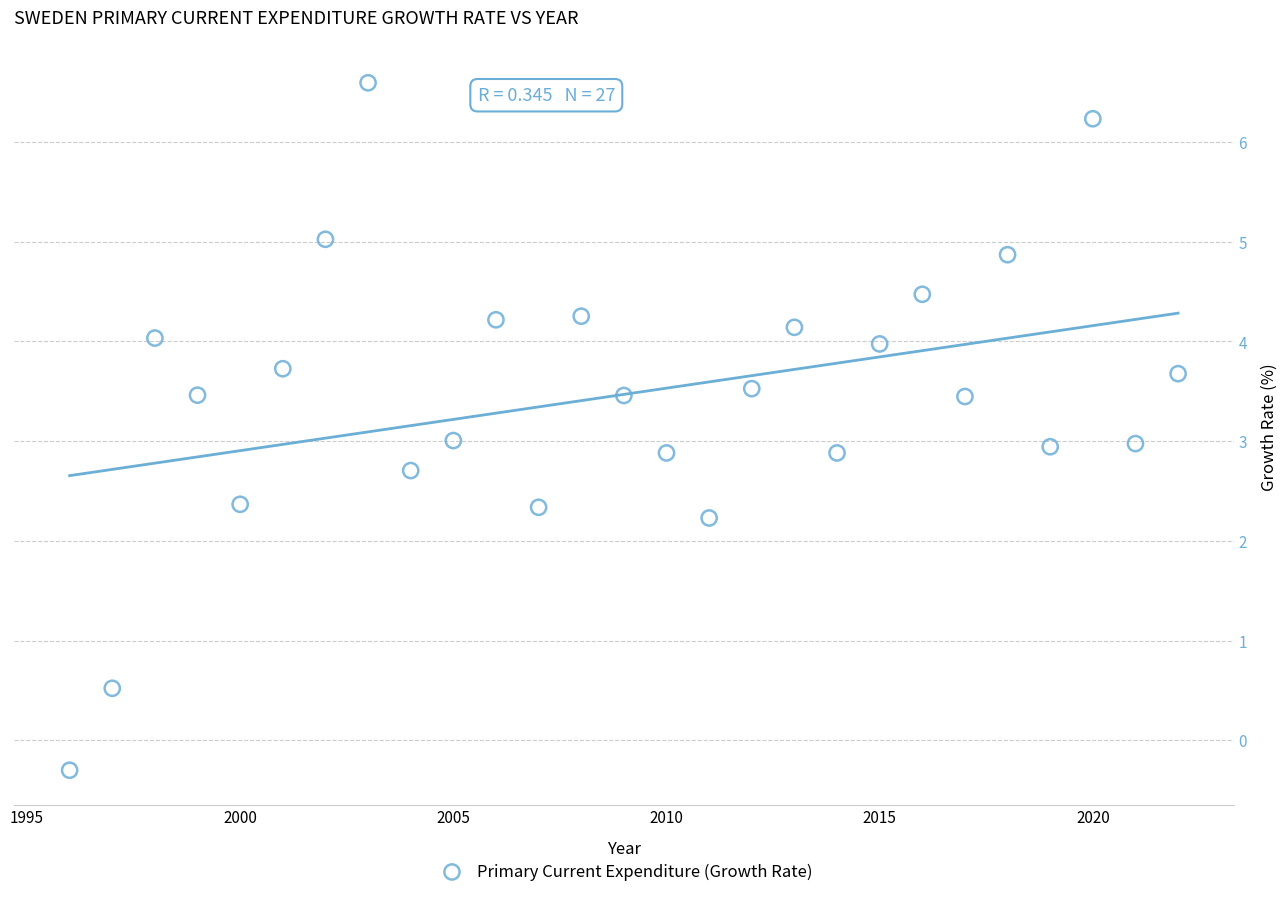

What is the range of Y values (max minus min)?

6.9